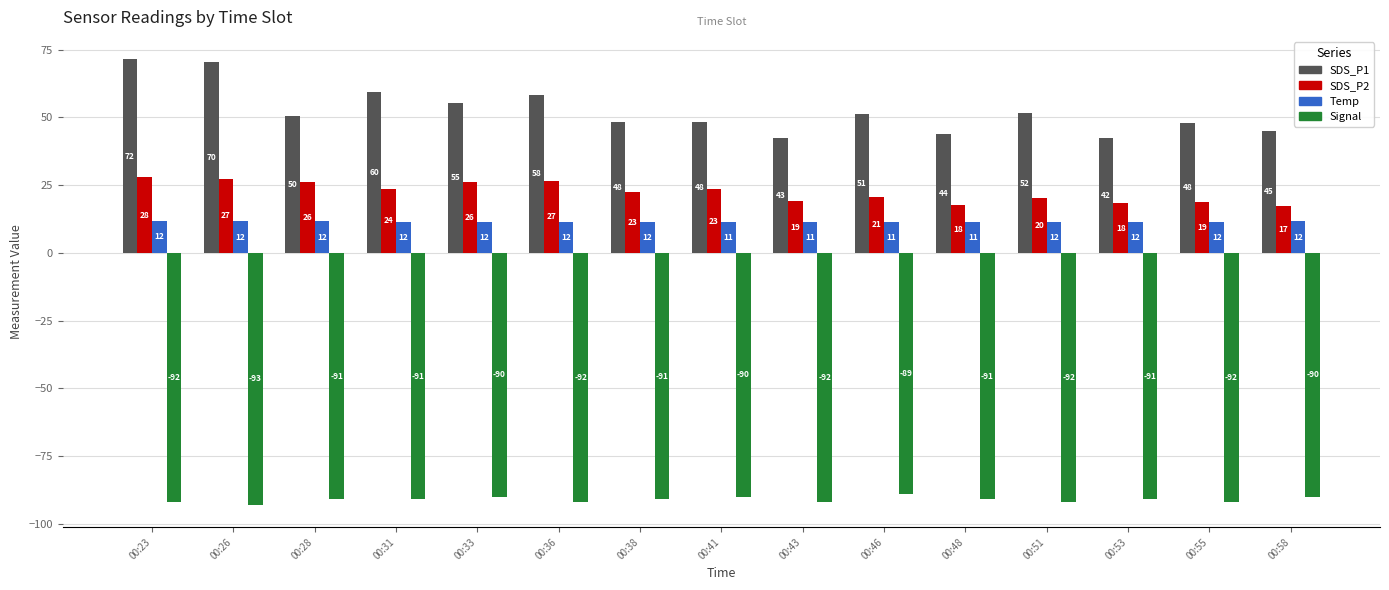

Which has a higher value, 00:33 or 00:51?

00:33